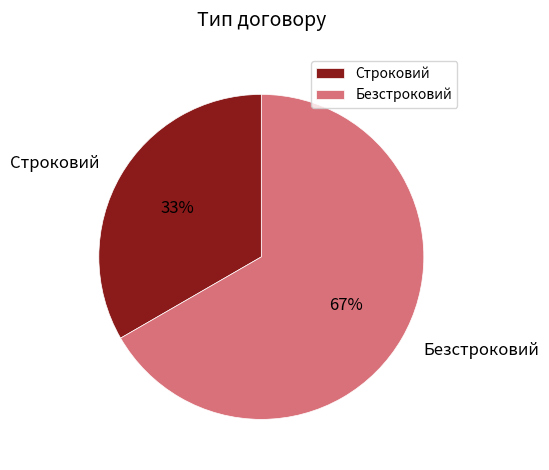

To the nearest percent, what portion does Строковий represent?

33%